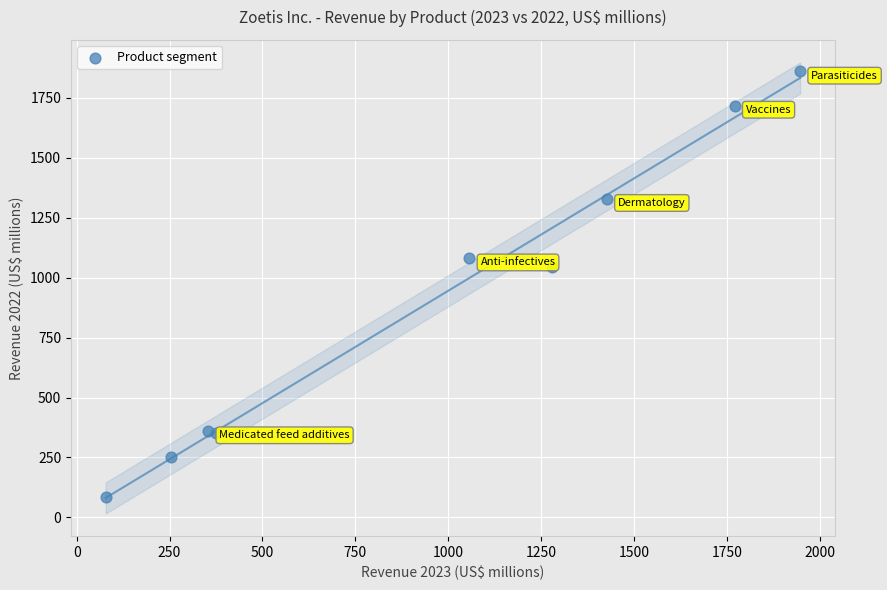

What is the average X value?

949